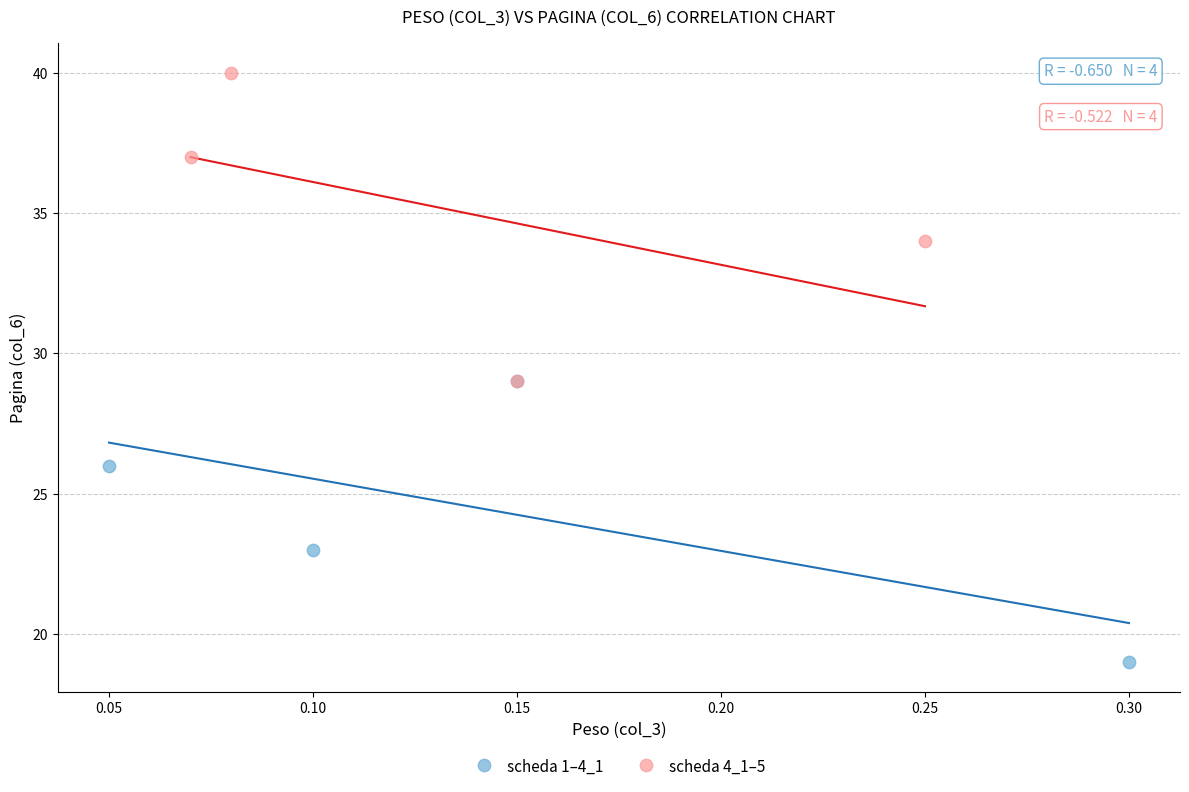

Which series reaches the maximum Y coordinate?

scheda 4_1–5